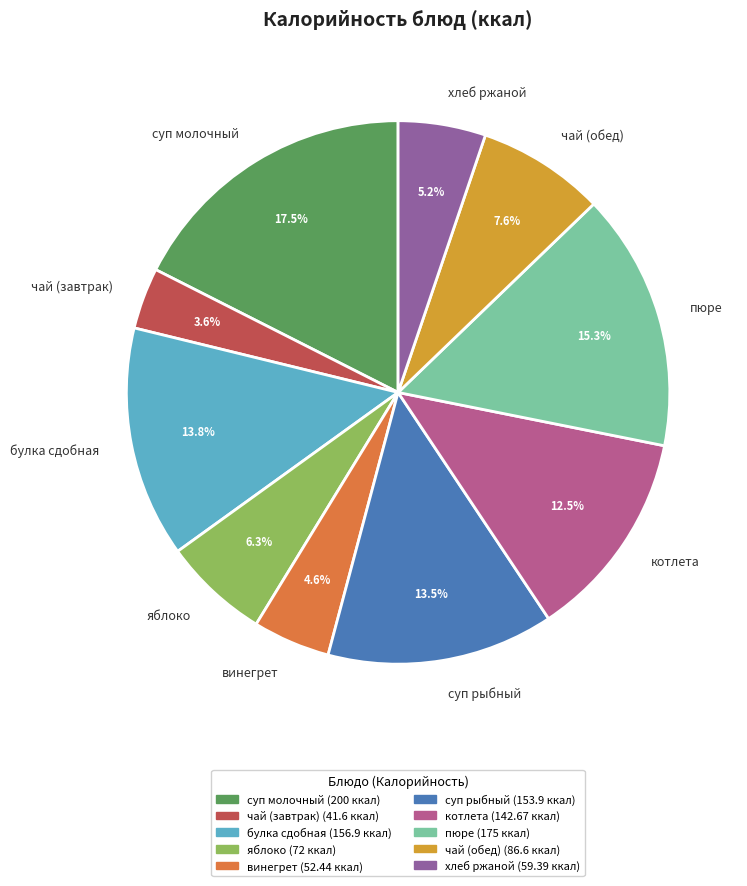

What is the ratio of the value at чай (завтрак) to the value at чай (обед)?

0.5